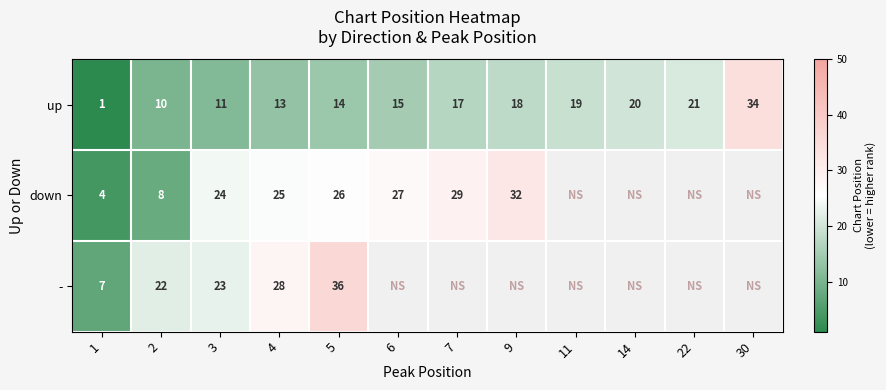

True or false: up has a value of 15 at 2.

False